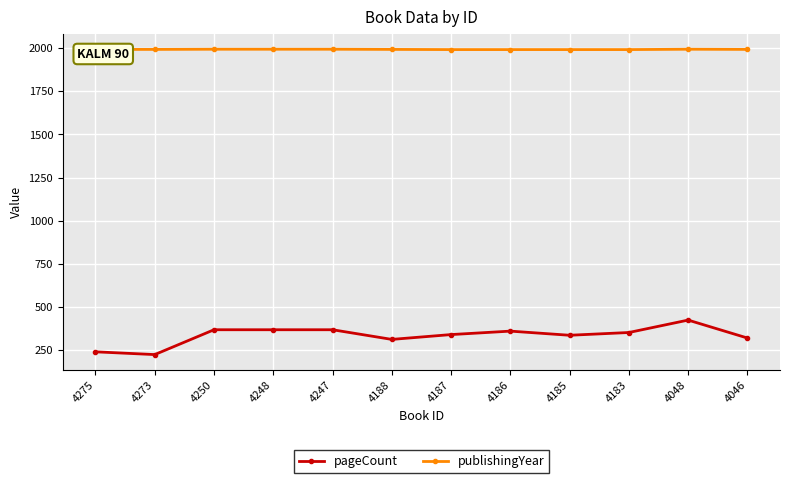

At how many categories does at least one series exceed 1591?

12